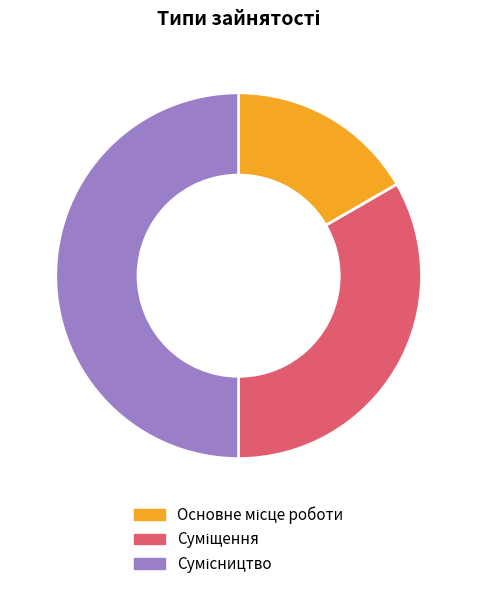

True or false: Основне місце роботи accounts for 30% of the total.

False